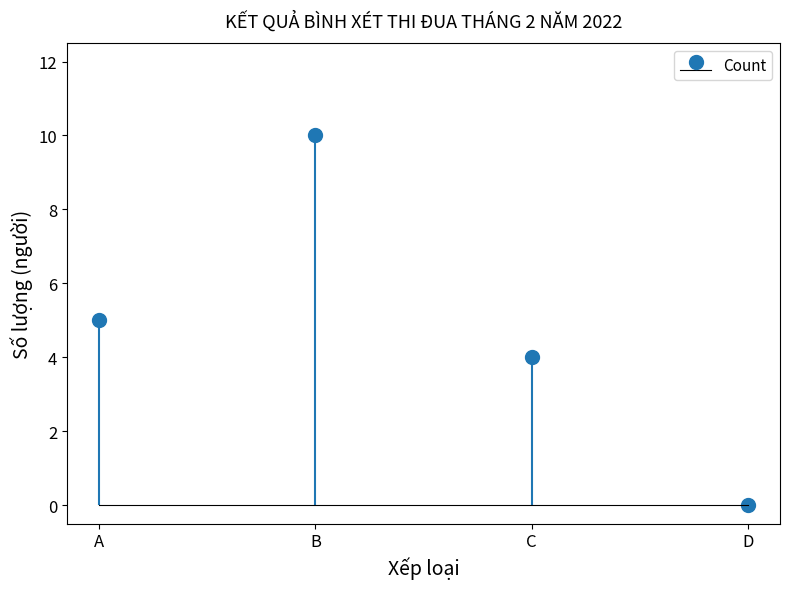

Is it true that the value at A is 5?

True